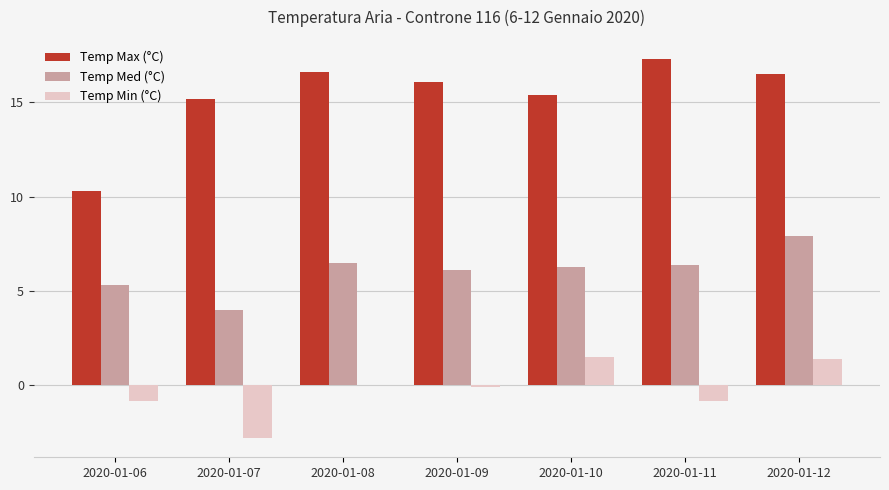

Which category has the highest value in the Temp Med (°C) series?

2020-01-12